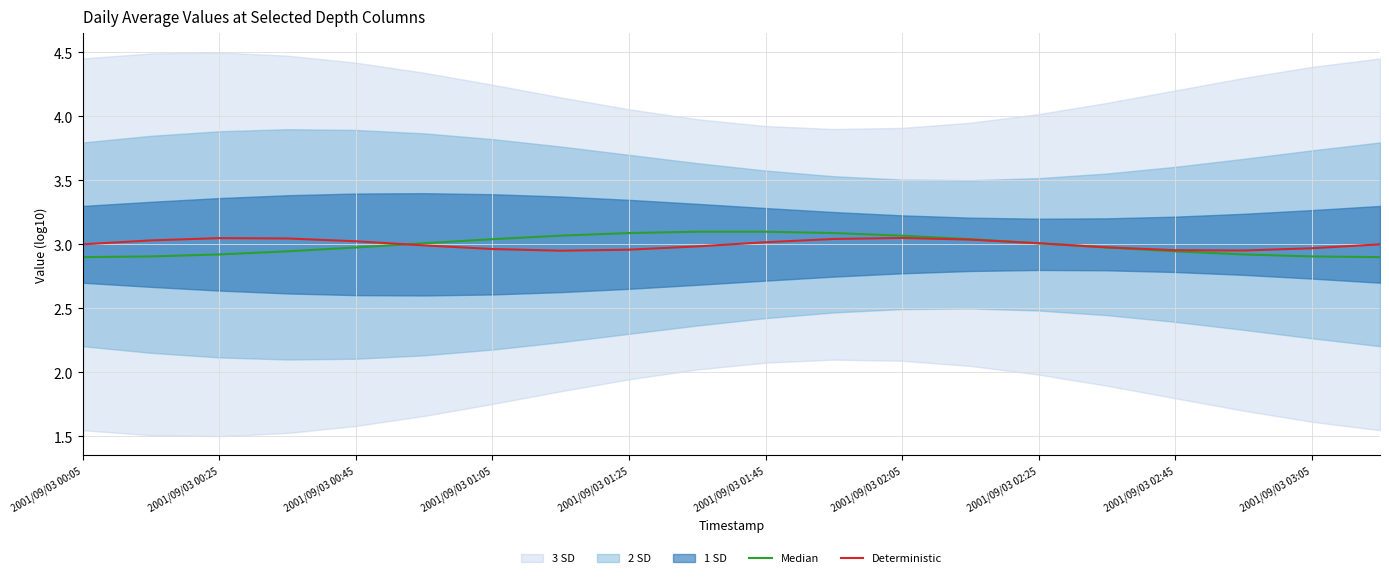

Is it true that Median equals 3.0 at 13?

True